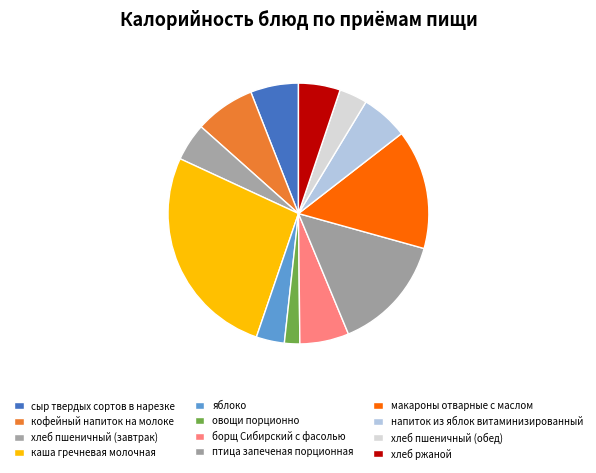

To the nearest percent, what is the difference between the сыр твердых сортов в нарезке and хлеб ржаной slice percentages?

1%